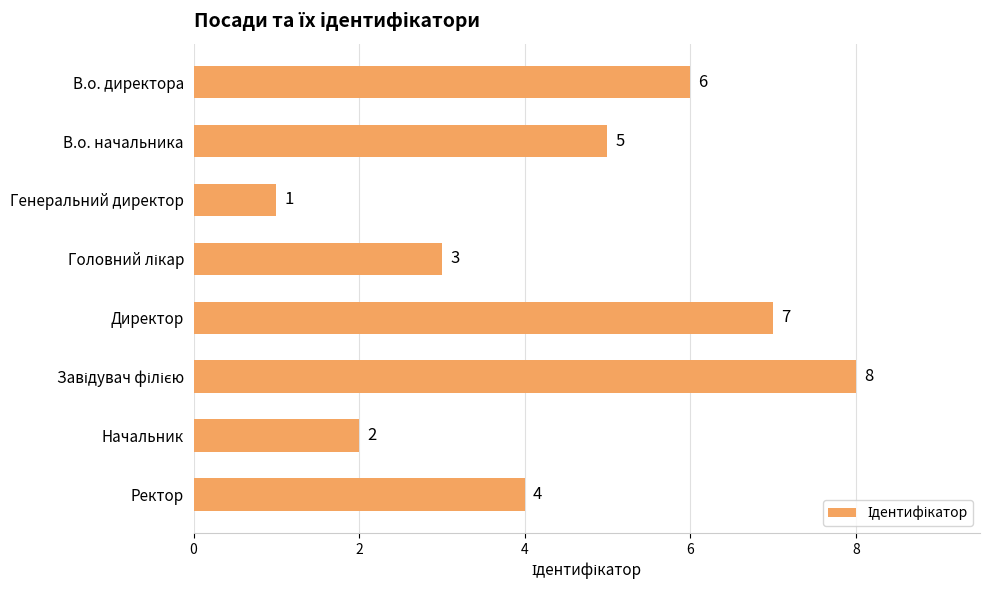

What is the sum of all values?

36